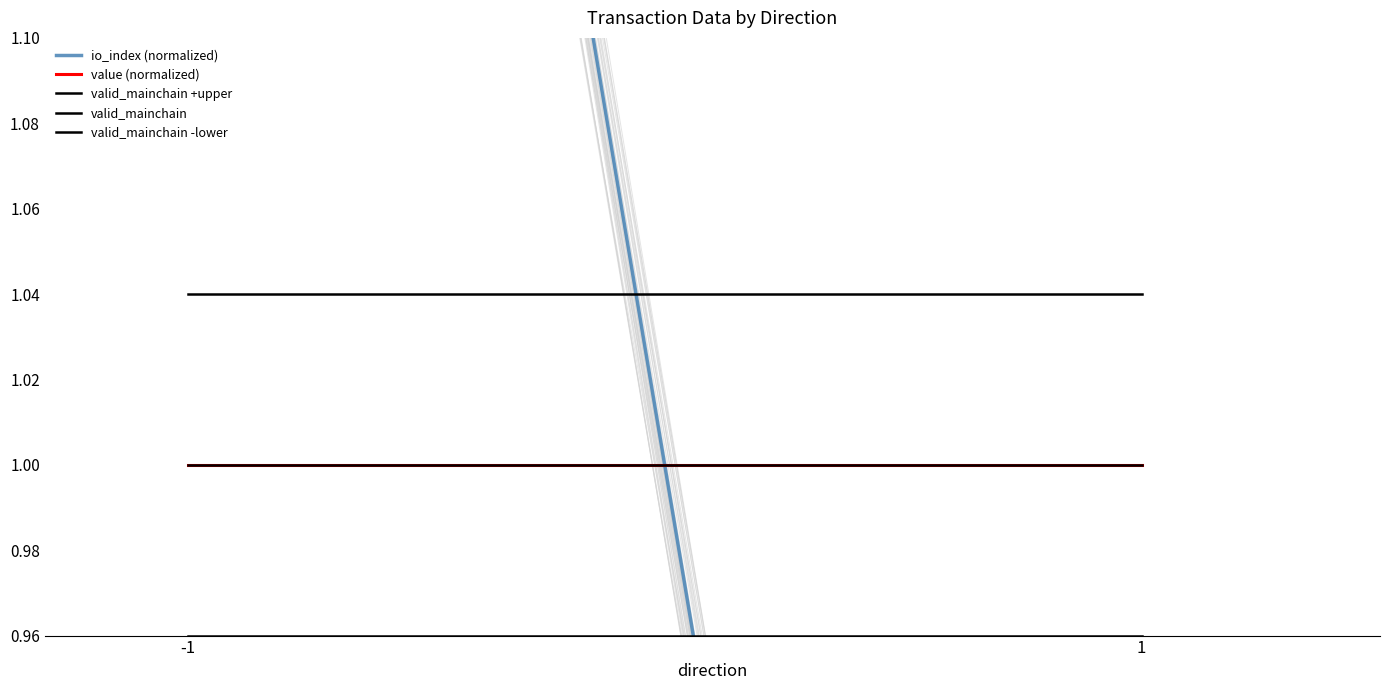

Which series has the widest spread of values?

io_index (normalized)